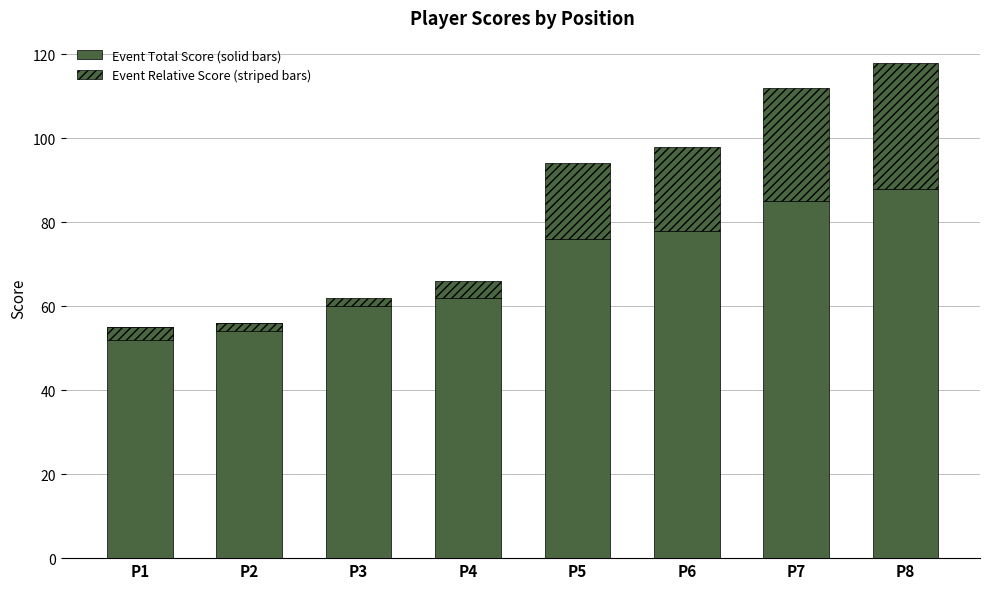

Which series changed the most between P1 and P8?

Event Total Score